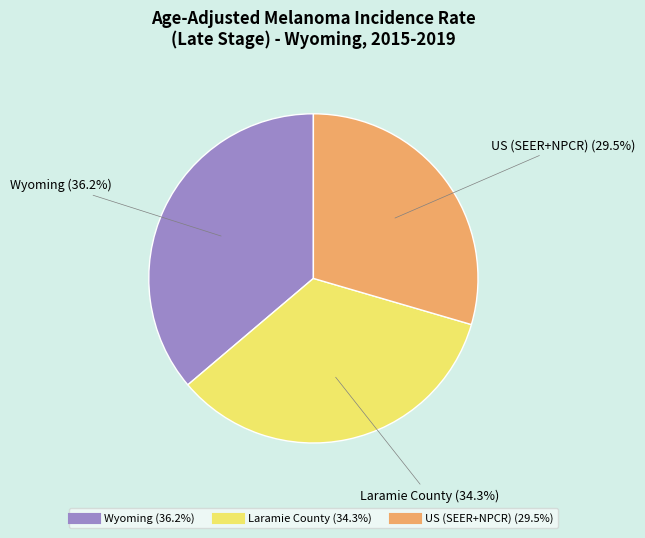

Is there any slice that represents more than half of the pie?

No